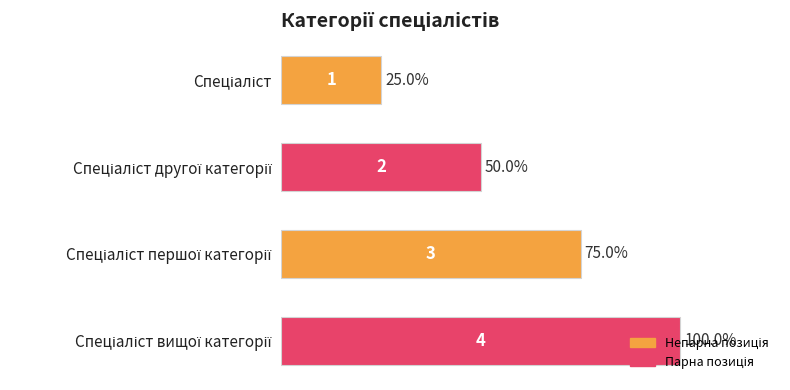

What is the value of the 1st bar from the top?

25